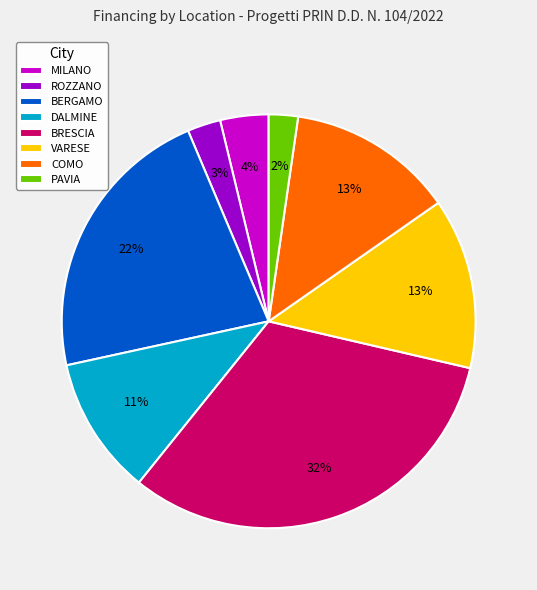

How many segments does this pie chart have?

8